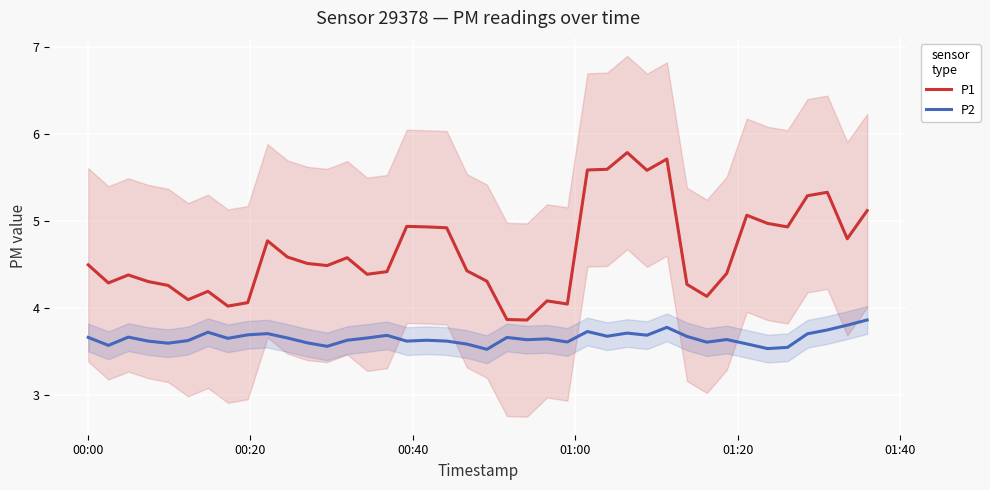

Is this an area chart (filled region under the line)?

No